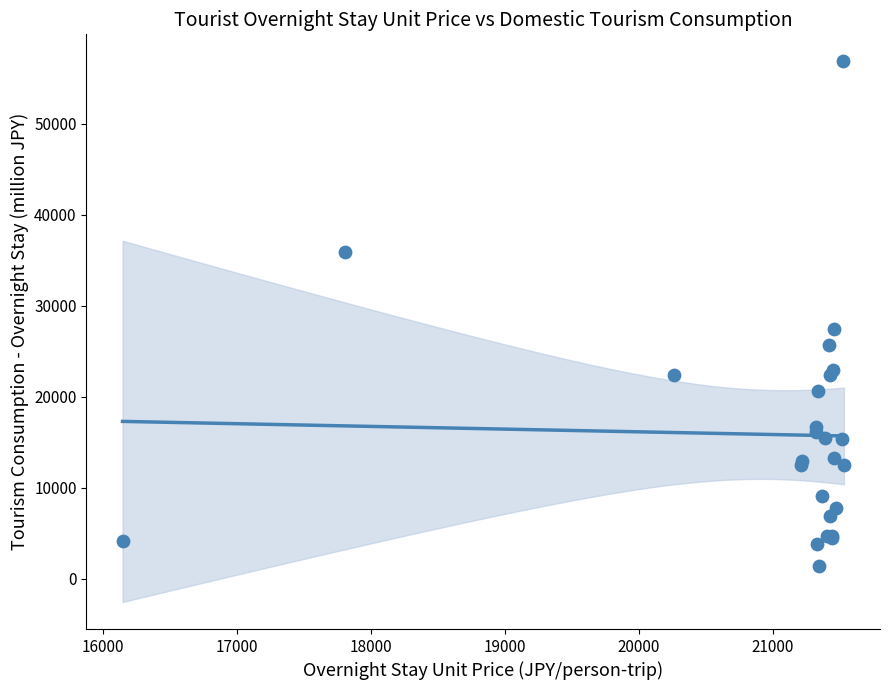

What Y value in the scatter plot is closest to 29086?

27481.8